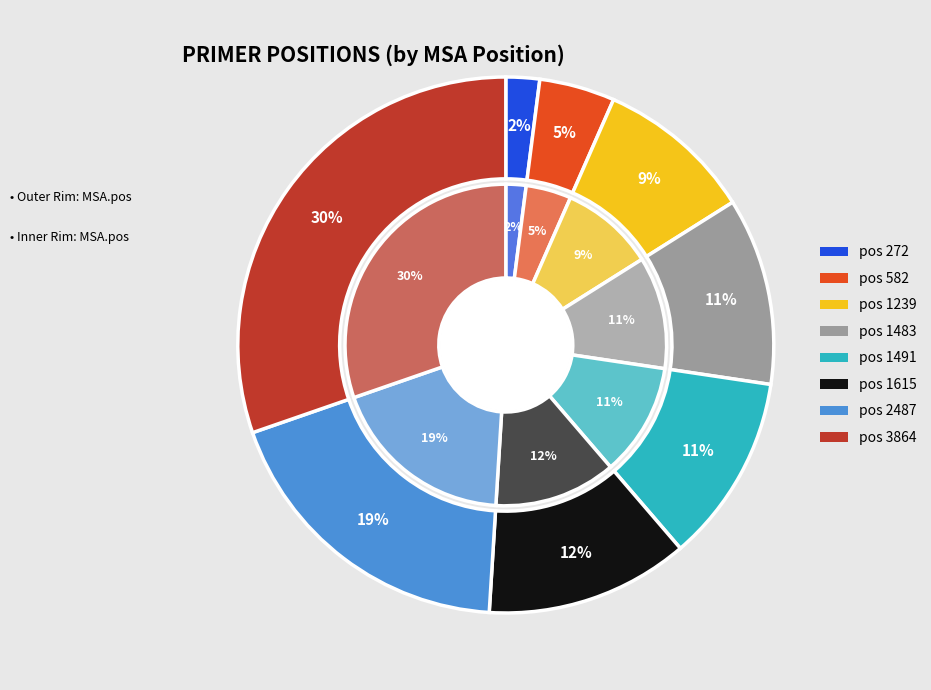

What is the largest slice in the pie chart?

3864